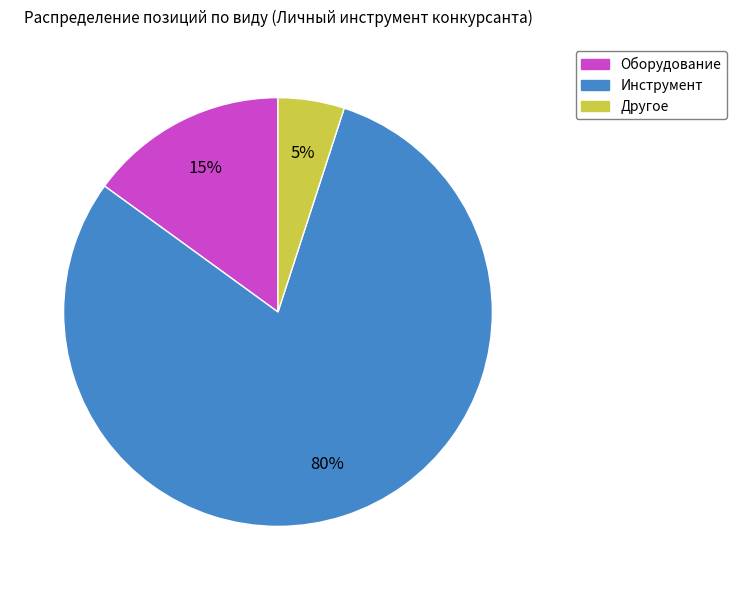

To the nearest percent, what portion does Другое represent?

5%